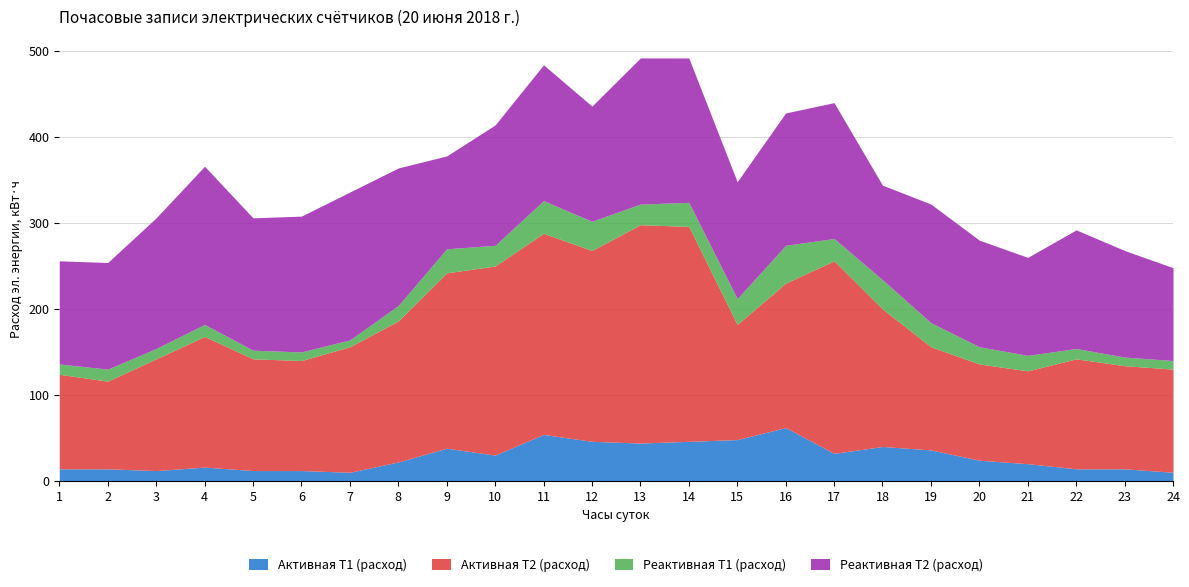

Reading right to left, transcribe all the data shown in this chart.

Активная Т1 (расход): 24=10	23=14	22=14	21=20	20=24	19=36	18=40	17=32	16=62	15=48	14=46	13=44	12=46	11=54	10=30	9=38	8=22	7=10	6=12	5=12	4=16	3=12	2=14	1=14
Активная Т2 (расход): 24=120	23=120	22=128	21=108	20=112	19=120	18=160	17=224	16=168	15=134	14=250	13=254	12=222	11=234	10=220	9=204	8=164	7=146	6=128	5=130	4=152	3=130	2=102	1=110
Реактивная Т1 (расход): 24=10	23=10	22=12	21=18	20=20	19=28	18=34	17=26	16=44	15=30	14=28	13=24	12=34	11=38	10=24	9=28	8=18	7=8	6=10	5=10	4=14	3=12	2=14	1=12
Реактивная Т2 (расход): 24=108	23=124	22=138	21=114	20=124	19=138	18=110	17=158	16=154	15=136	14=168	13=170	12=134	11=158	10=140	9=108	8=160	7=172	6=158	5=154	4=184	3=152	2=124	1=120